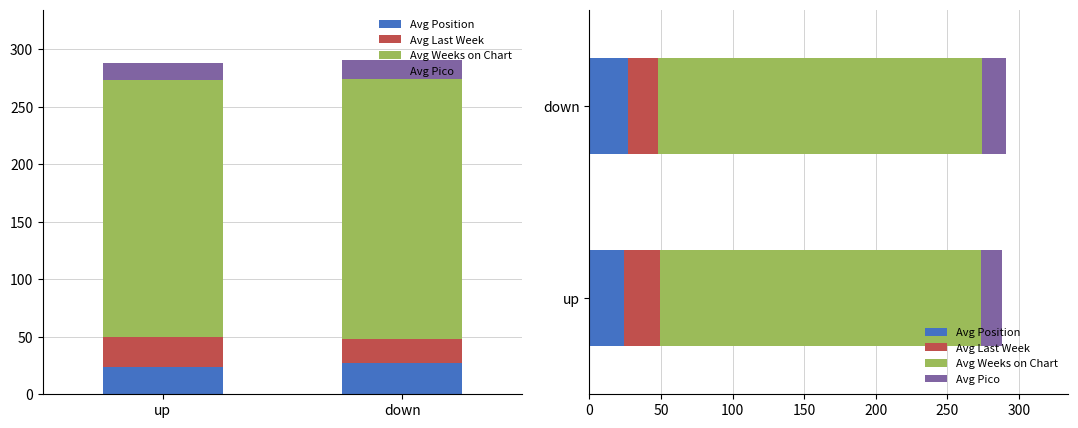

Reading left to right, what are all the values shown in this chart?

Avg Position: 24.0	27.0
Avg Last Week: 25.4	21.1
Avg Weeks on Chart: 224.1	226.1
Avg Pico: 14.4	16.7